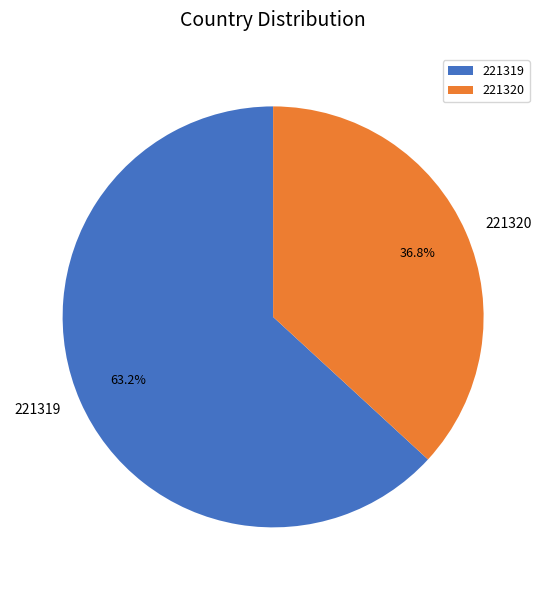

Which category accounts for the majority?

221319